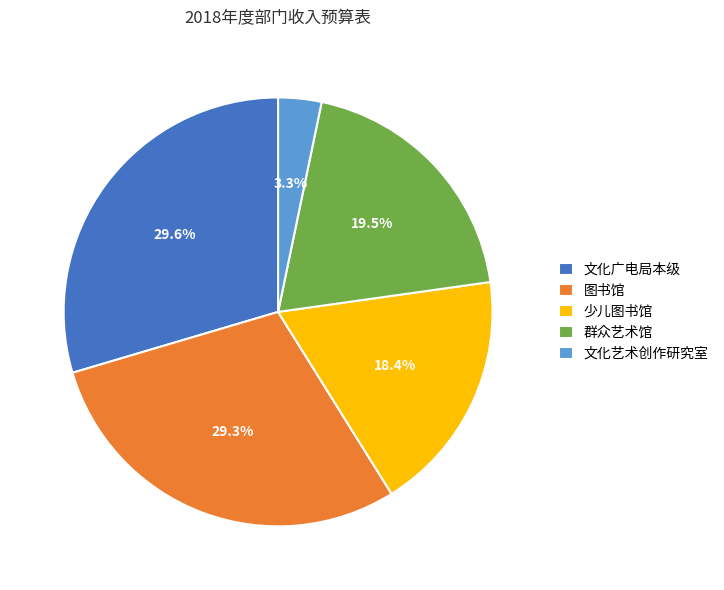

To the nearest percent, what portion does 图书馆 represent?

29%